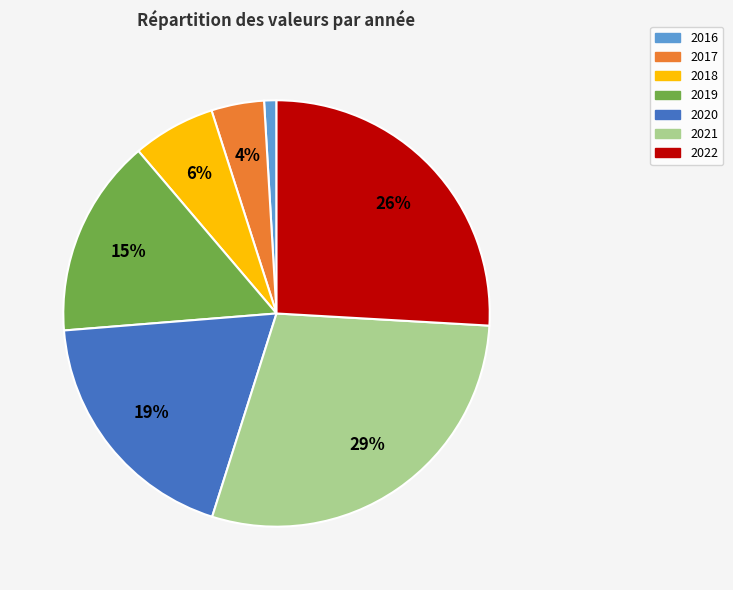

To the nearest percent, what is the difference between the 2020 and 2018 slice percentages?

13%